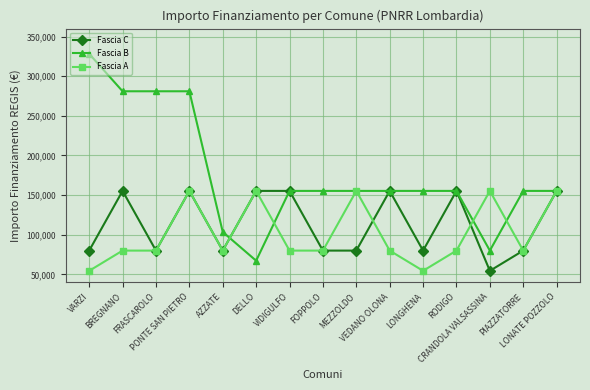

What is the difference between the maximum and minimum values in the Fascia C series?

100822